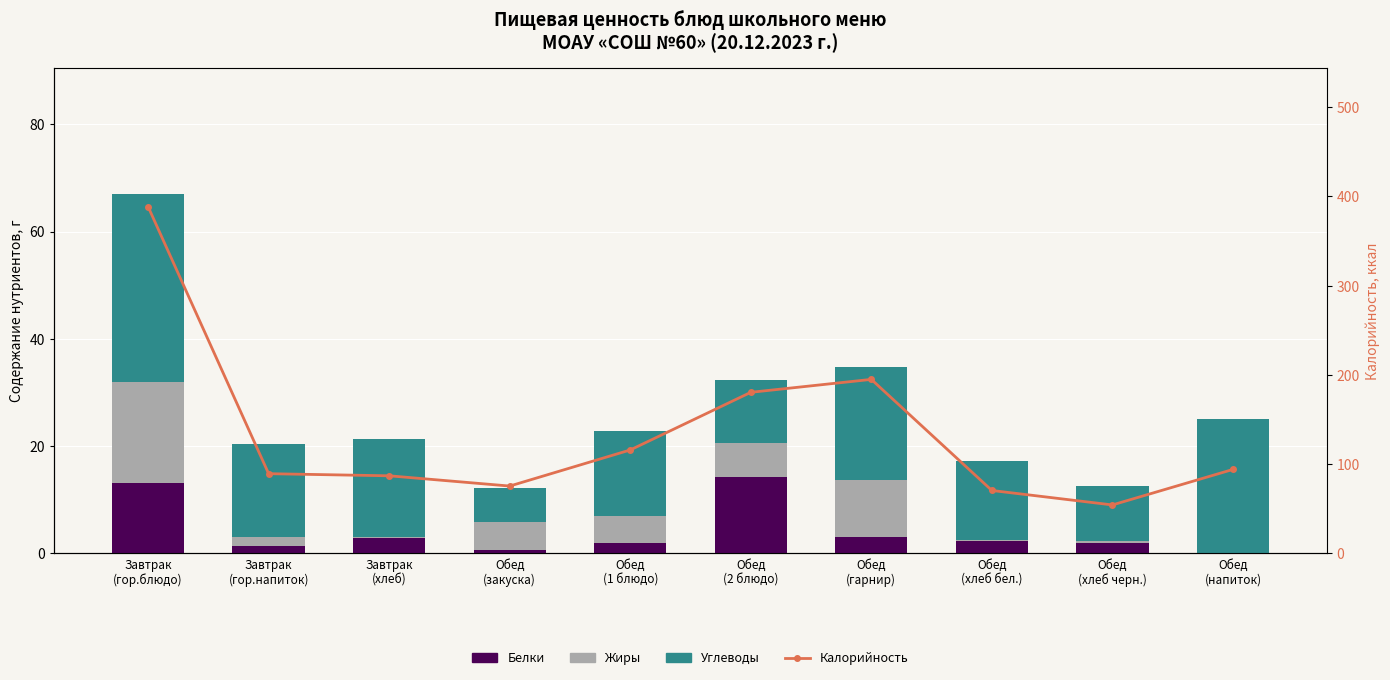

At how many categories does at least one series exceed 161?

3